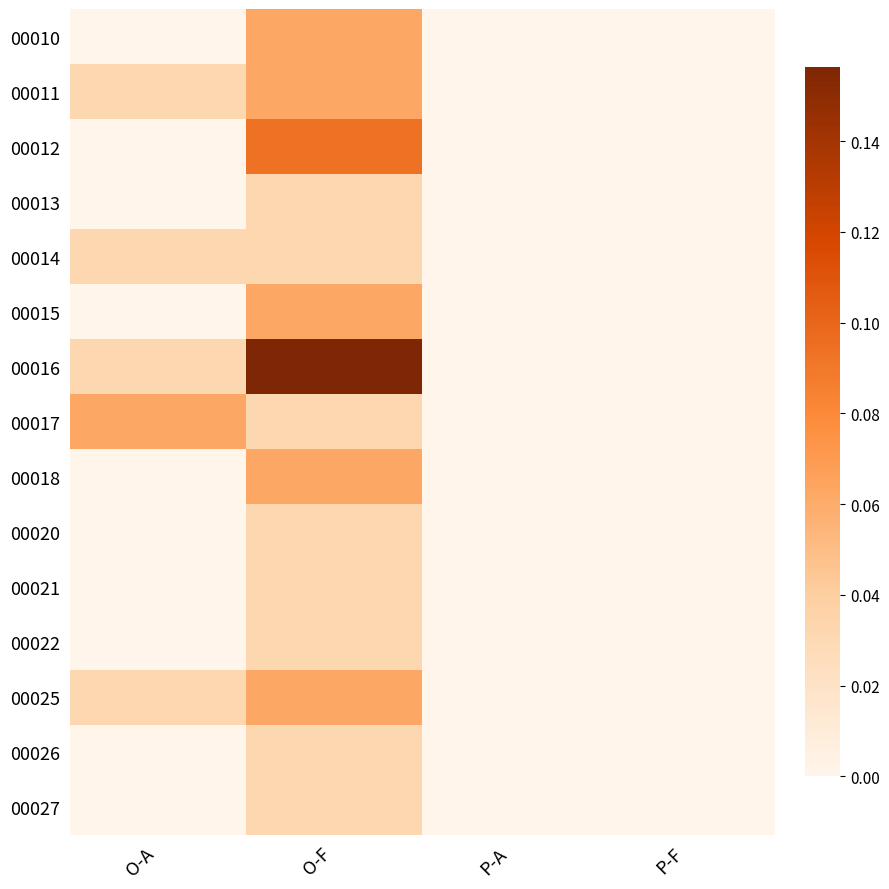

At which category is the sum across all series the highest?

O-F